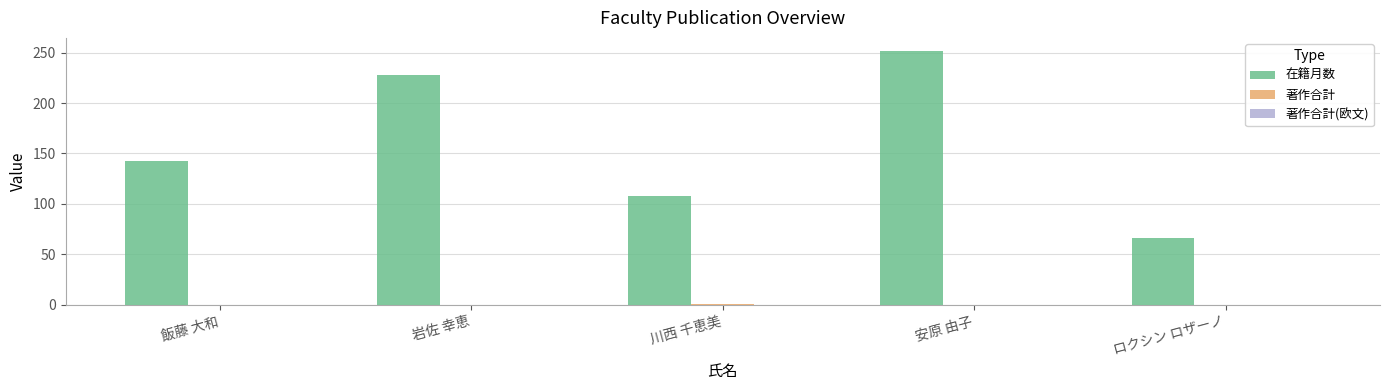

The value of 在籍月数 at 岩佐 幸恵 is 391. True or false?

False